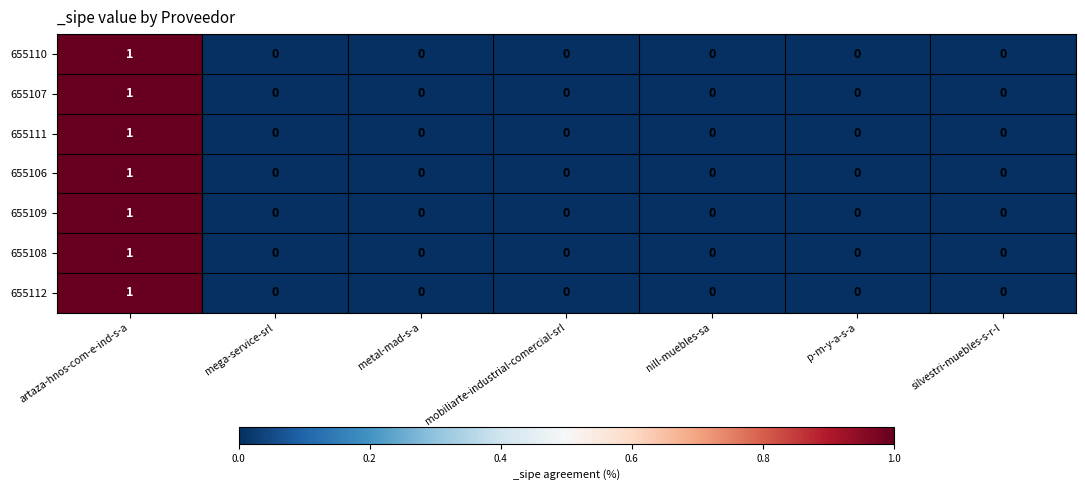

What is the total value across all series at artaza-hnos-com-e-ind-s-a?

7